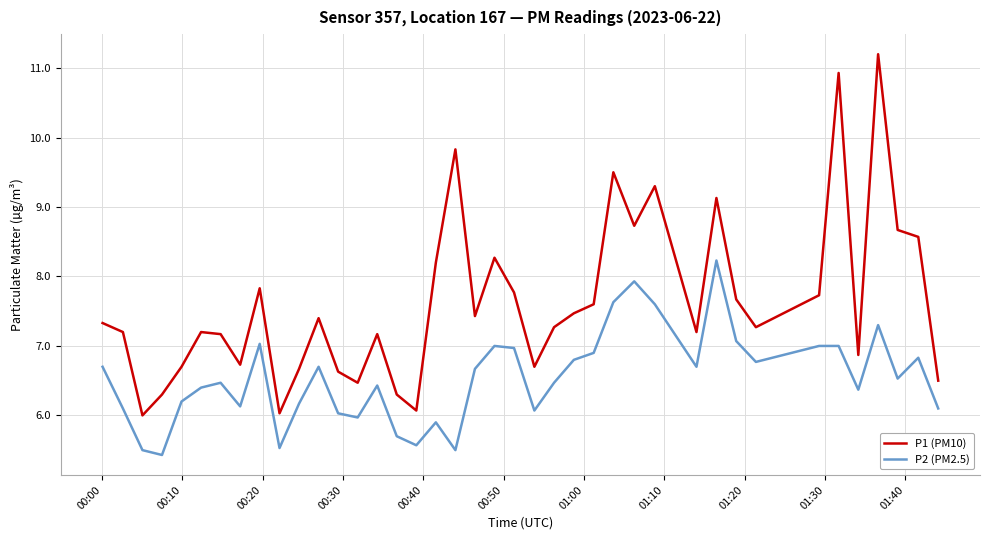

Which series has the largest range (max minus min)?

P1 (PM10)